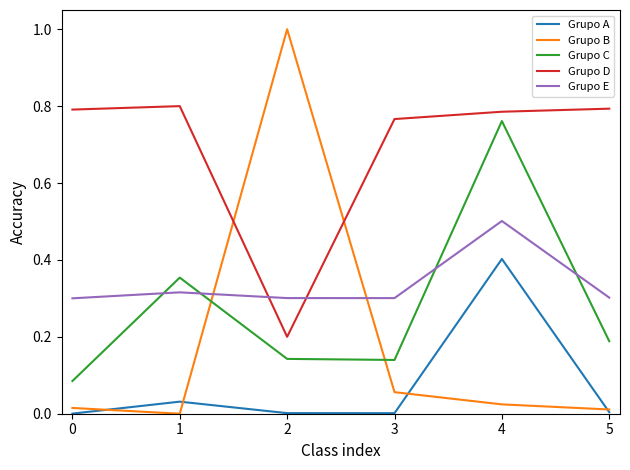

Rank the series by their maximum value, from lowest to highest.

Grupo A, Grupo E, Grupo C, Grupo D, Grupo B